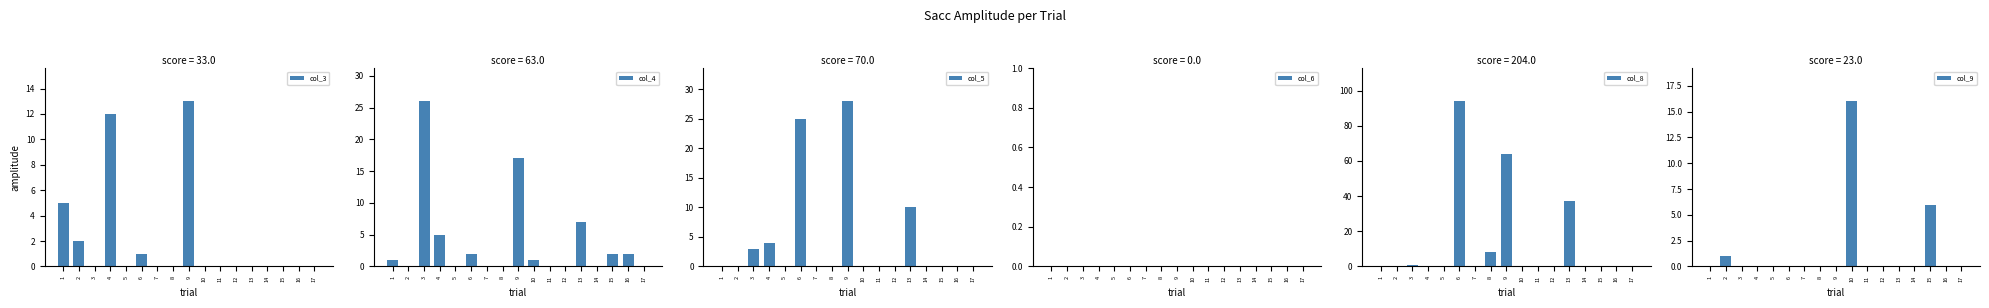

At which category does the chart reach its minimum across all series?

3